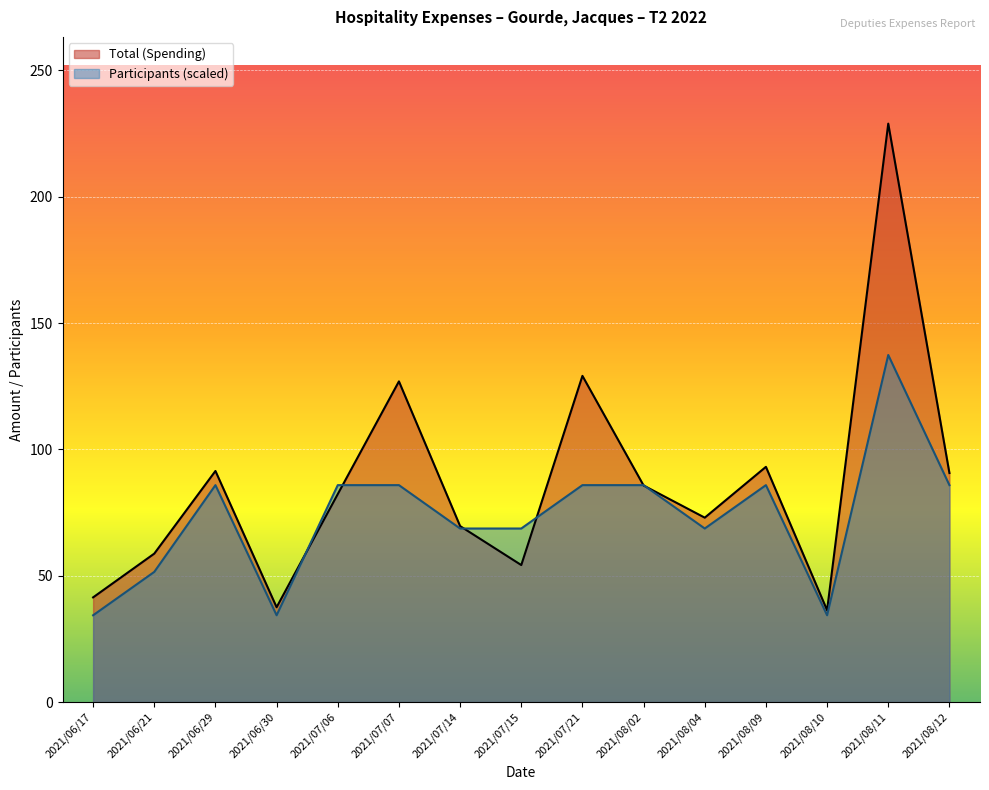

Rank the series at 2021/07/06 from lowest to highest value.

Total (Spending), Participants (scaled)